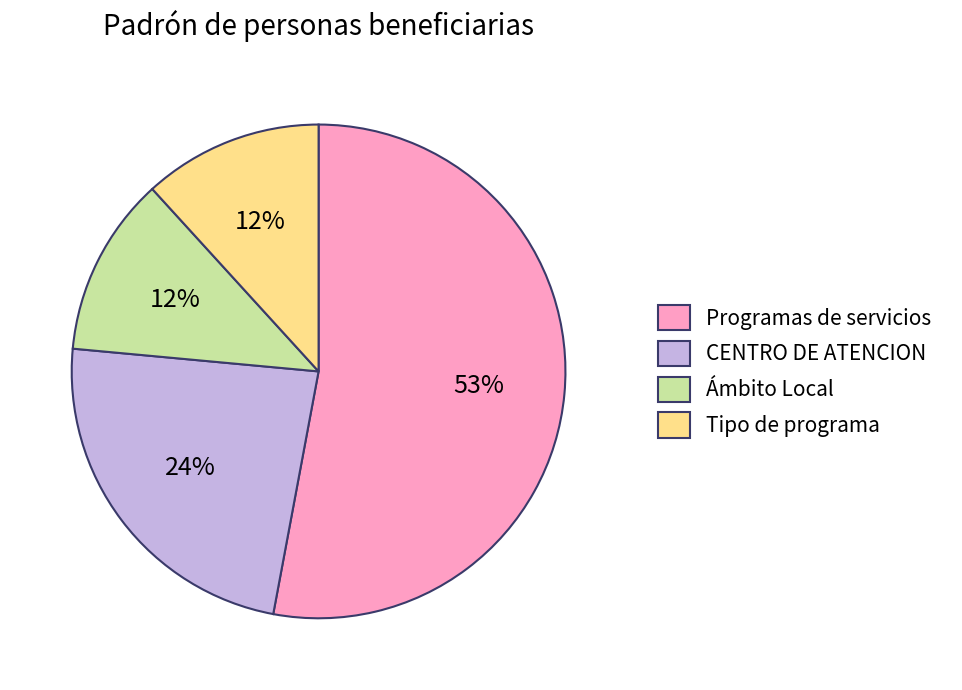

Which slice is the largest?

Programas de servicios